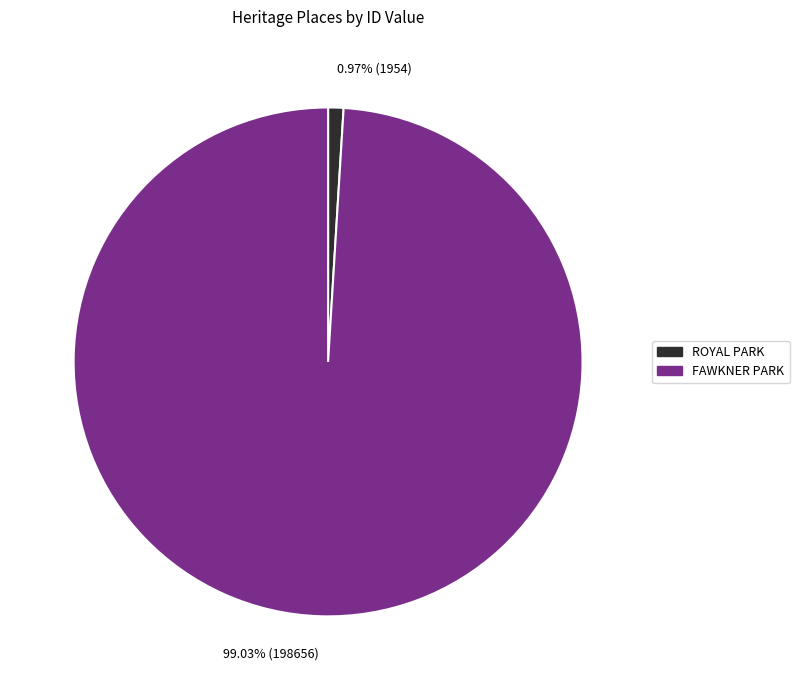

The ROYAL PARK slice represents 8% of the pie. True or false?

False